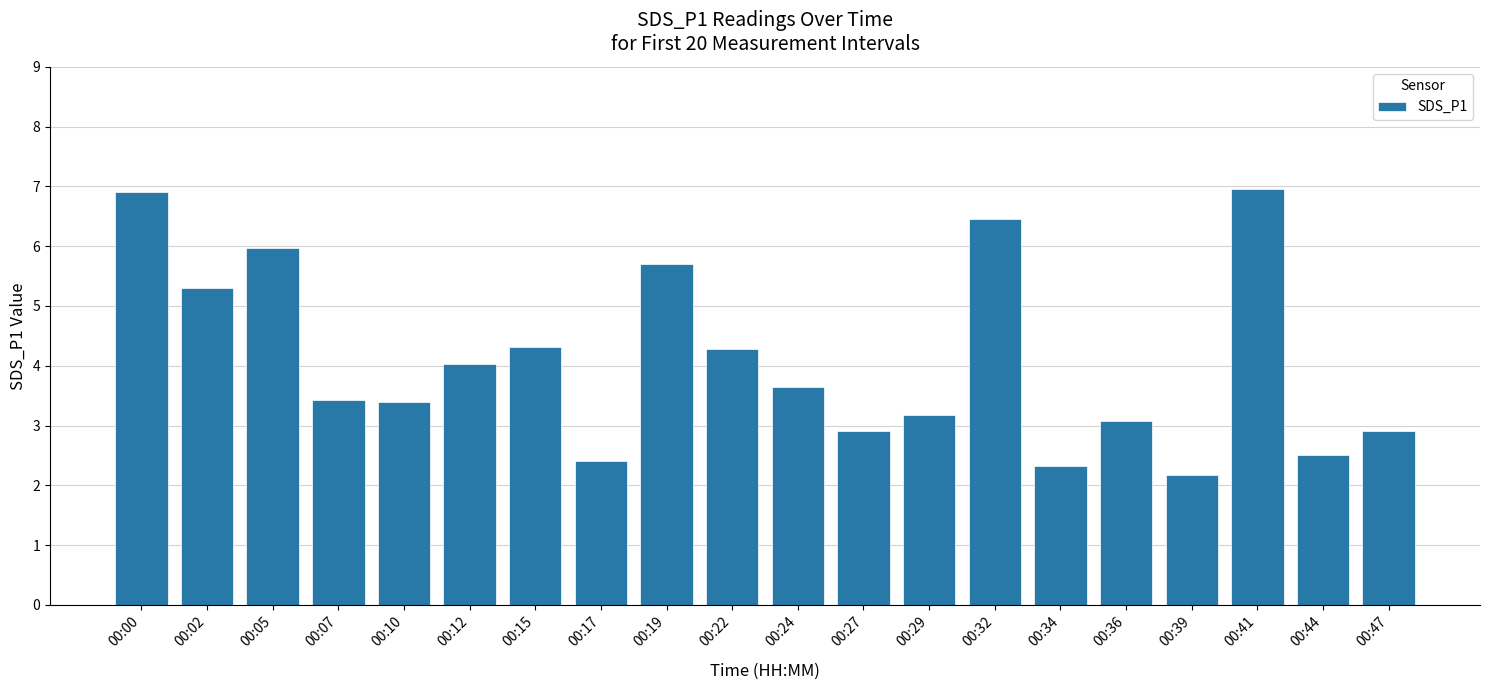

What value does the data have at 00:22?

4.3